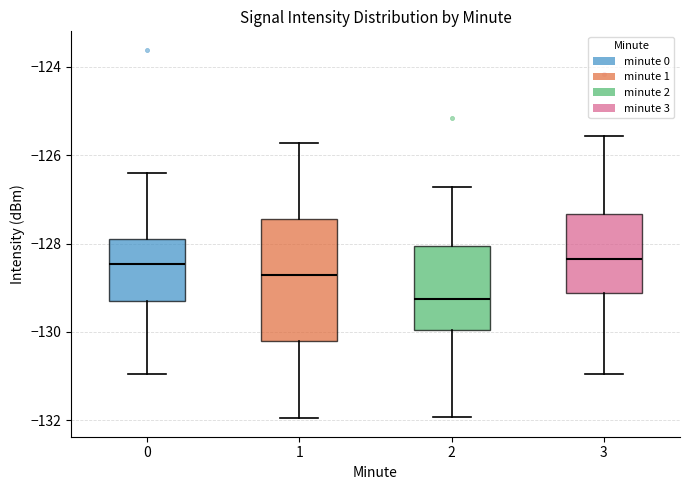

Comparing the boxes themselves (not the whiskers), which one is the tallest?

1